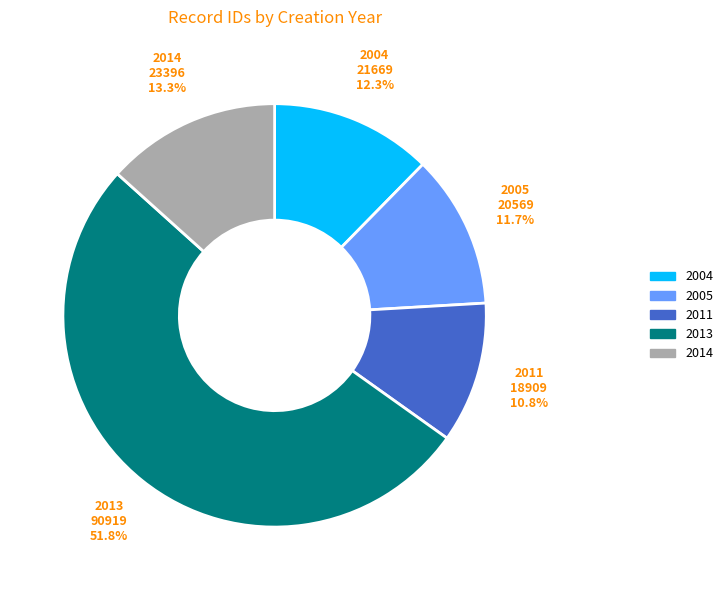

How many segments does this pie chart have?

5